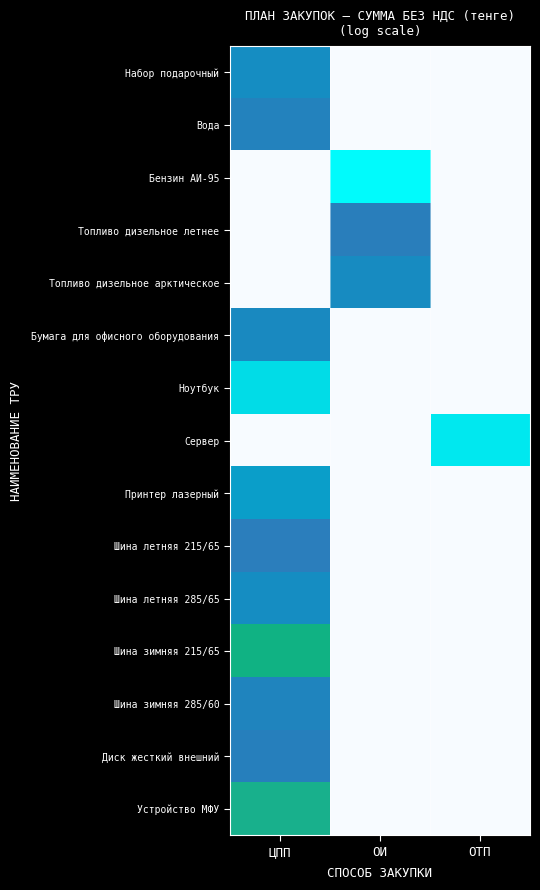

At ОТП, list the series in order from smallest to largest.

Набор подарочный, Вода, Бензин АИ-95, Топливо дизельное летнее, Топливо дизельное арктическое, Бумага для офисного оборудования, Ноутбук, Принтер лазерный, Шина летняя 215/65, Шина летняя 285/65, Шина зимняя 215/65, Шина зимняя 285/60, Диск жесткий внешний, Устройство МФУ, Сервер